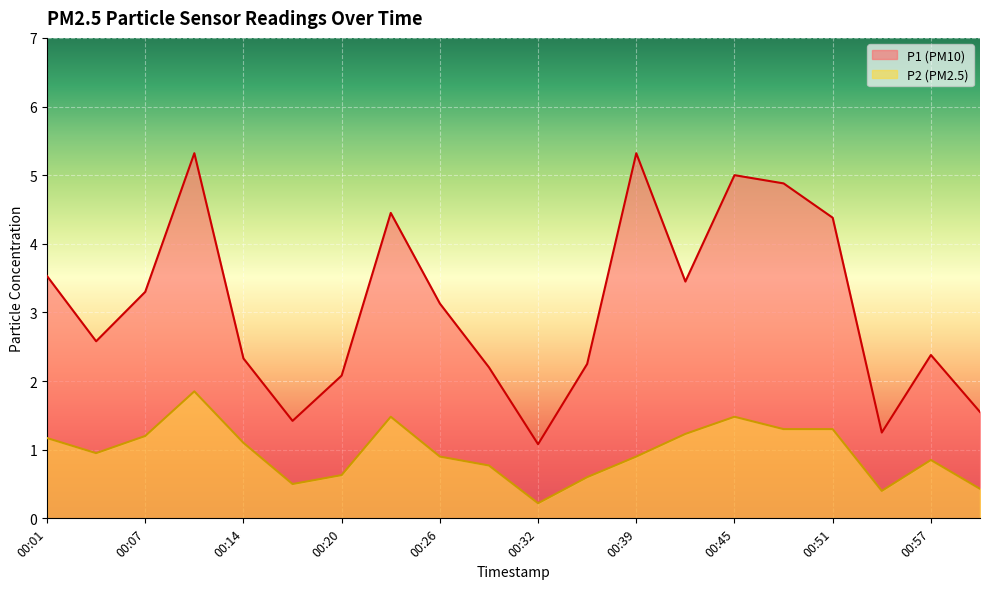

Which category has the lowest value across all series?

00:32